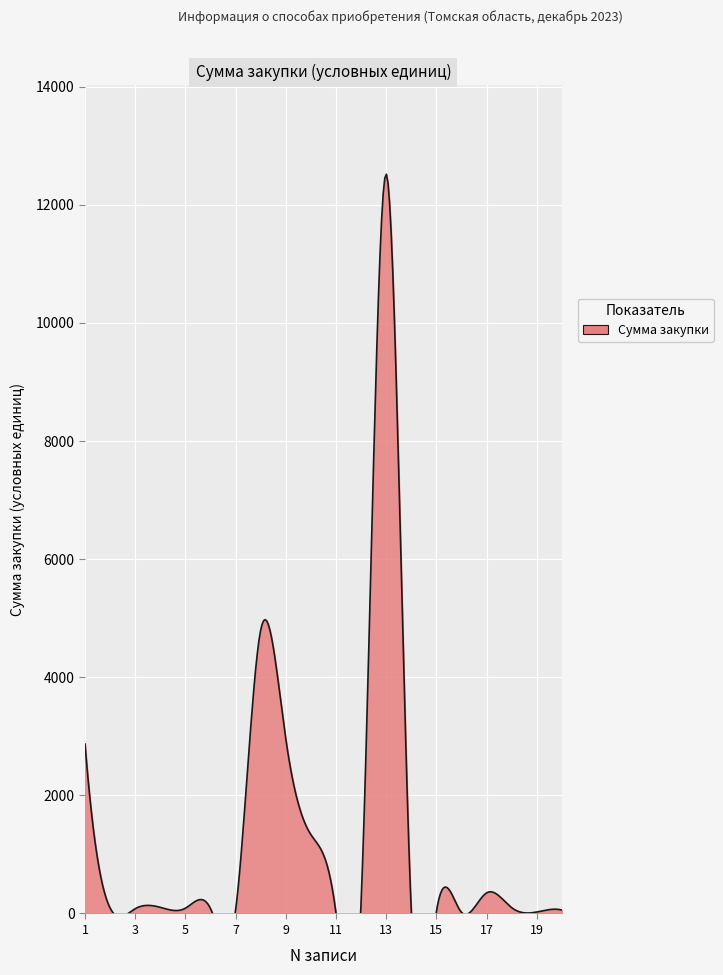

What is the greatest value displayed?

12522.9